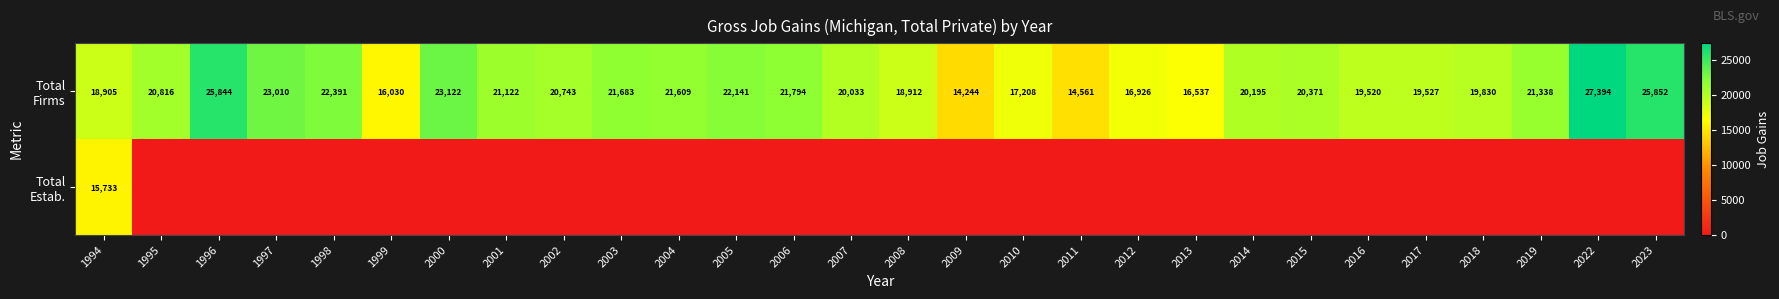

Rank the series by their average value, from lowest to highest.

Total Estab., Total Firms